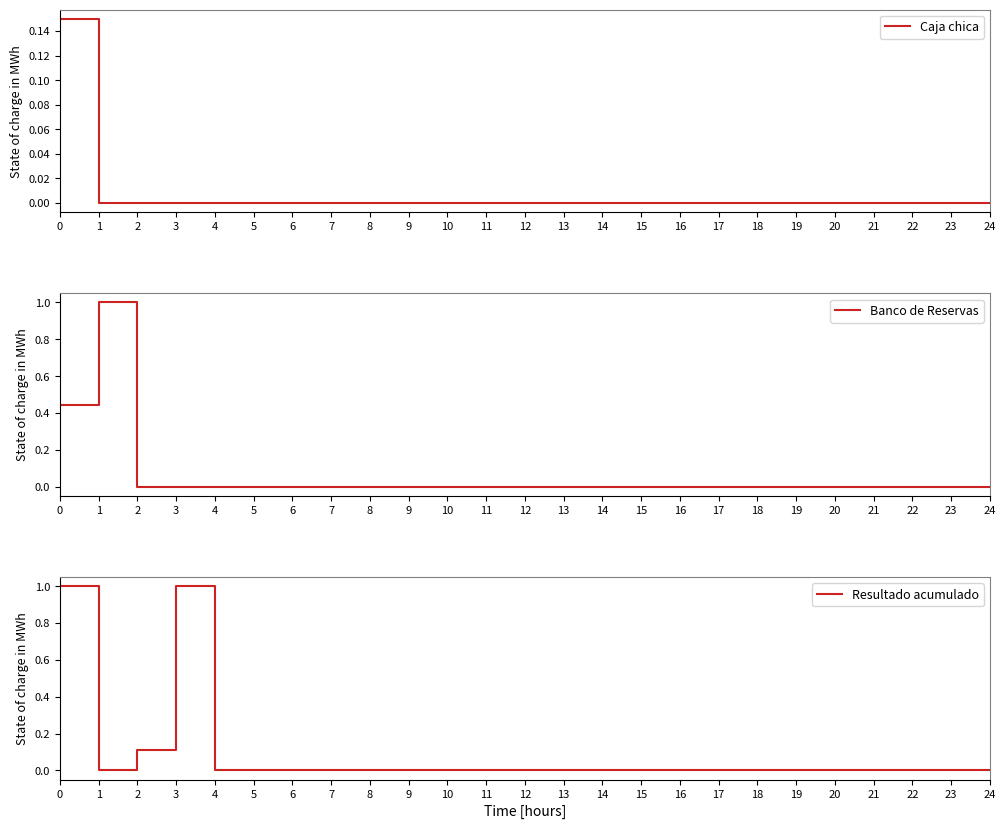

Reading right to left, what are all the values shown in this chart?

Caja chica: 0.0	0.0	0.0	0.0	0.0	0.0	0.0	0.0	0.0	0.0	0.0	0.0	0.0	0.0	0.0	0.0	0.0	0.0	0.0	0.0	0.0	0.0	0.0	0.0	0.1
Banco de Reservas: 0.0	0.0	0.0	0.0	0.0	0.0	0.0	0.0	0.0	0.0	0.0	0.0	0.0	0.0	0.0	0.0	0.0	0.0	0.0	0.0	0.0	0.0	0.0	1.0	0.4
Resultado acumulado: 0.0	0.0	0.0	0.0	0.0	0.0	0.0	0.0	0.0	0.0	0.0	0.0	0.0	0.0	0.0	0.0	0.0	0.0	0.0	0.0	0.0	1.0	0.1	0.0	1.0